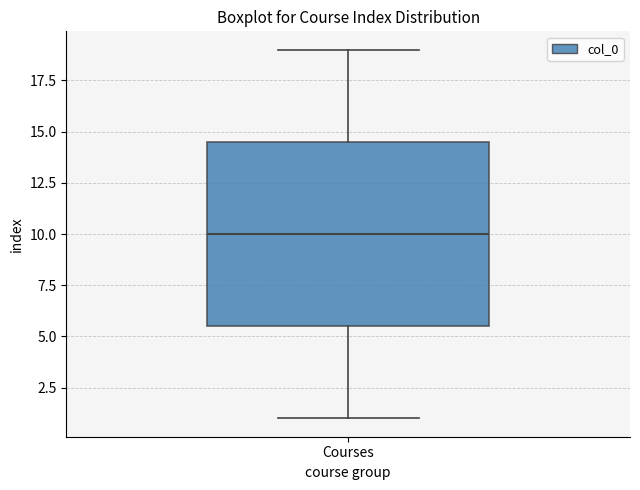

Read this box plot against the y-axis: the position of the median line, the range covered by the box, and the ends of both whiskers. The values are not printed on the chart, so give them approximately, as read against the axis.

median 10.0, box 5.5 to 14.5, whiskers 1.0 to 19.0